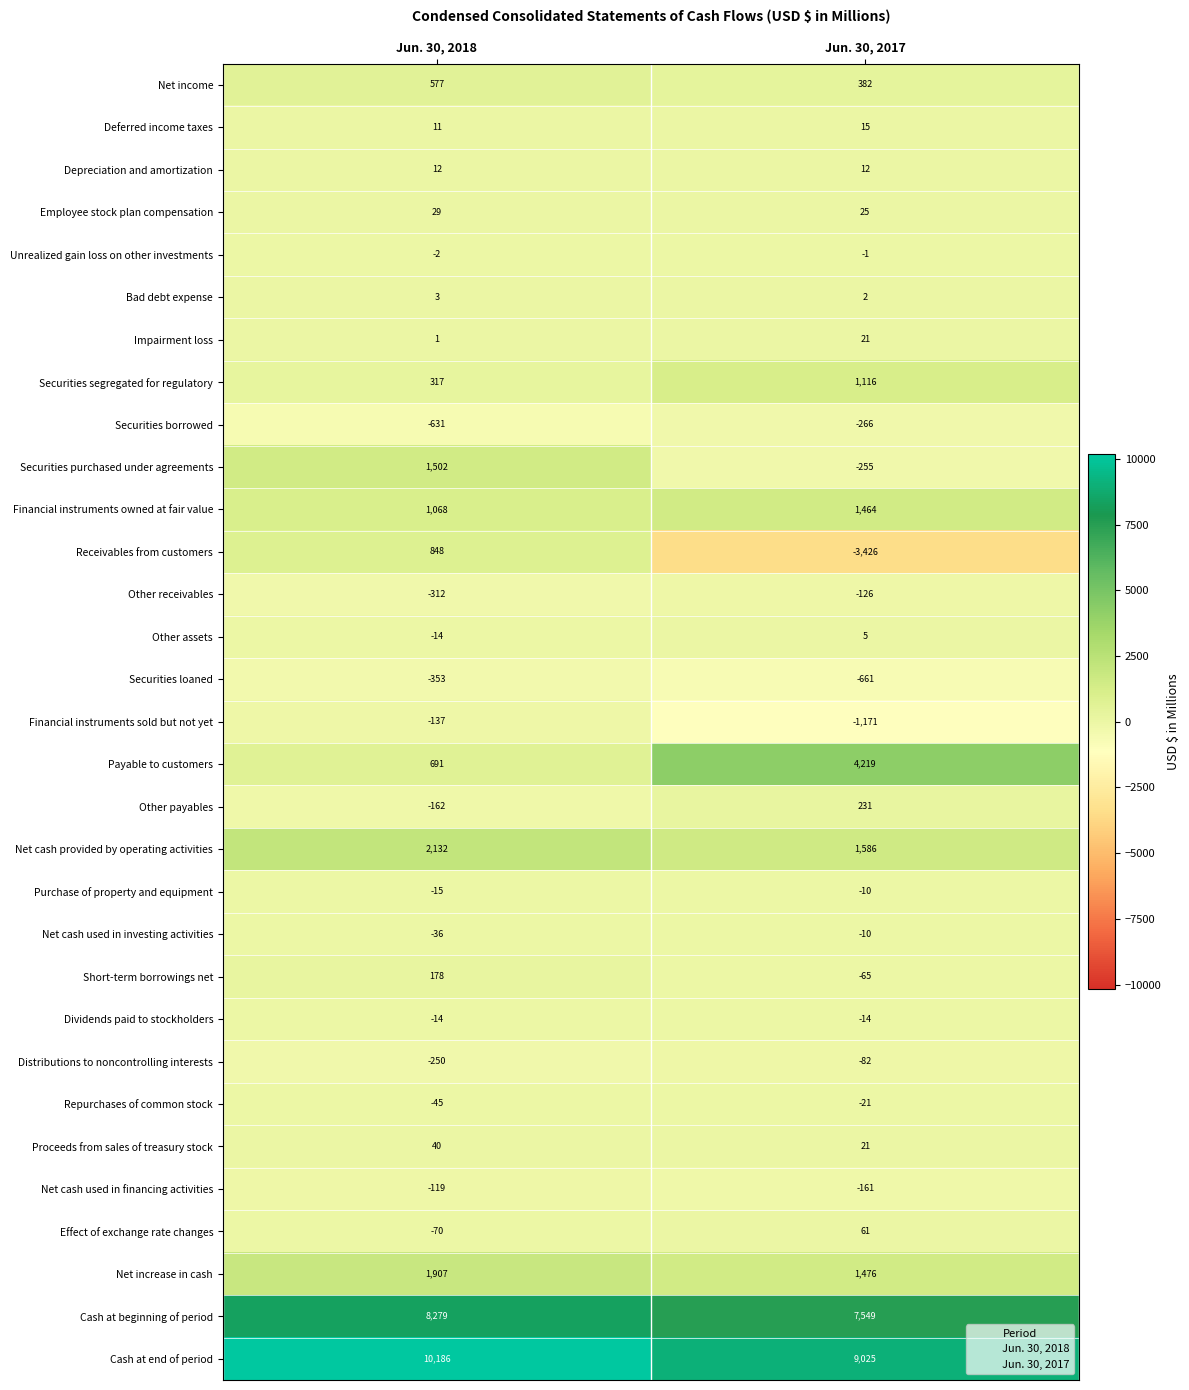

How many data points does each series have?

2